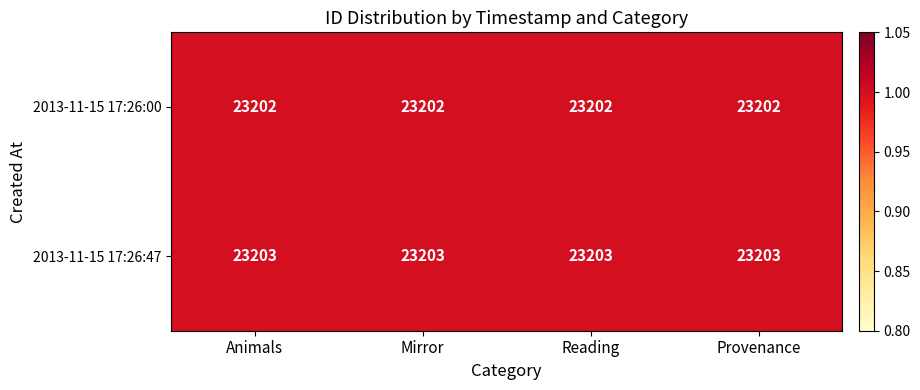

What is the smallest value displayed?

23202